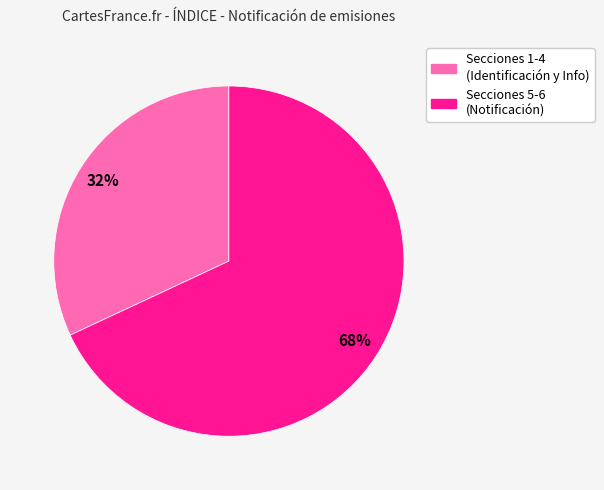

To the nearest percent, what is the difference between the Secciones 1-4 (Identificación y Info) and Secciones 5-6 (Notificación) slice percentages?

36%